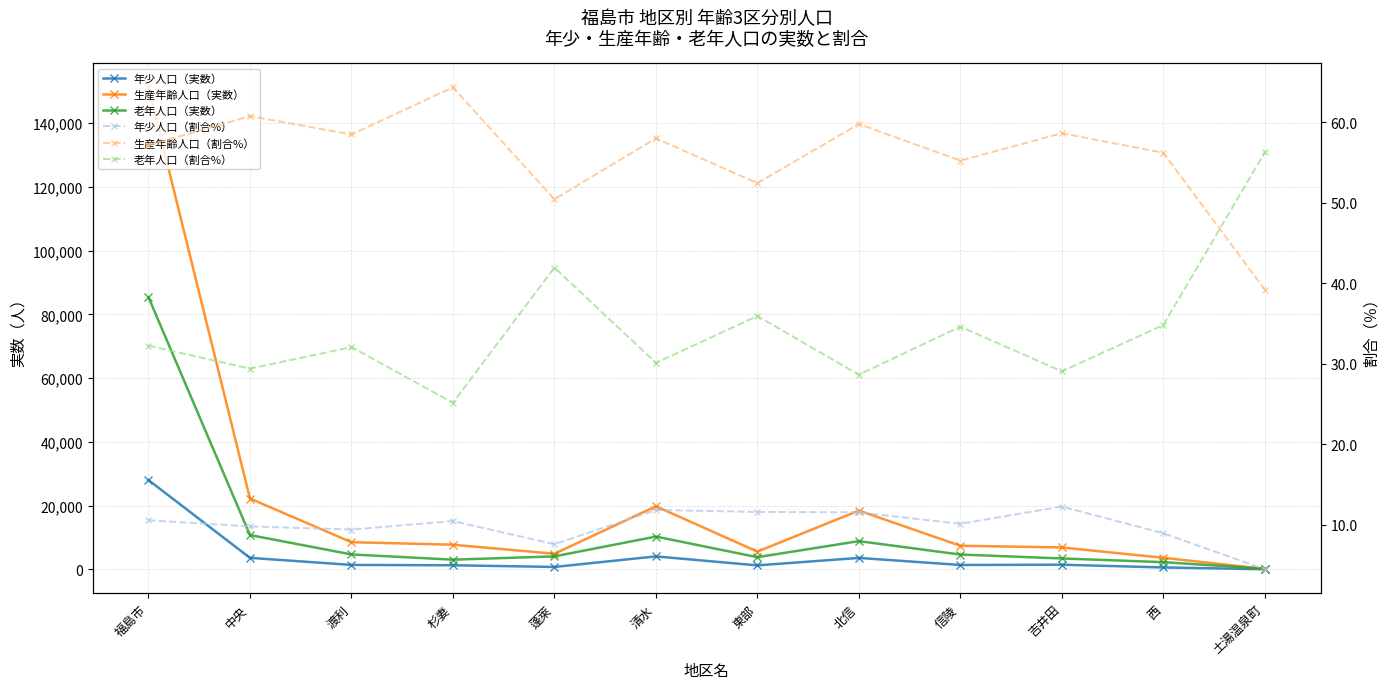

Does the chart have visible grid lines?

Yes